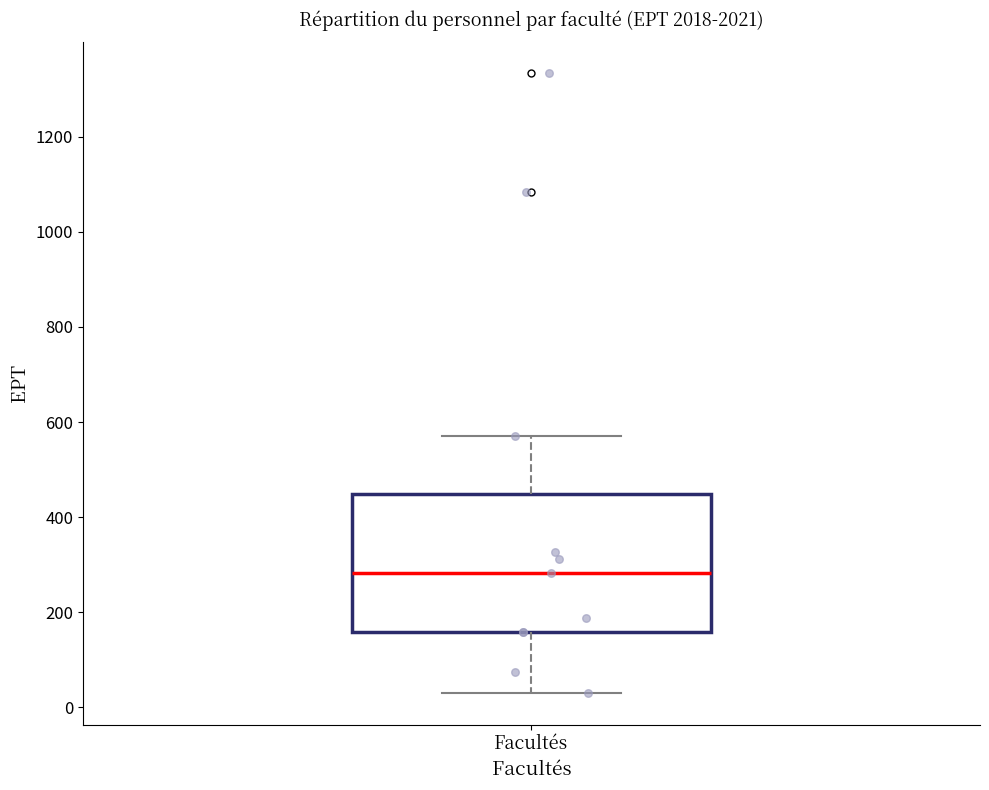

Where does the median line of the box for Facultés sit on the y-axis? The values are not printed on the chart, so give them approximately, as read against the axis.

280